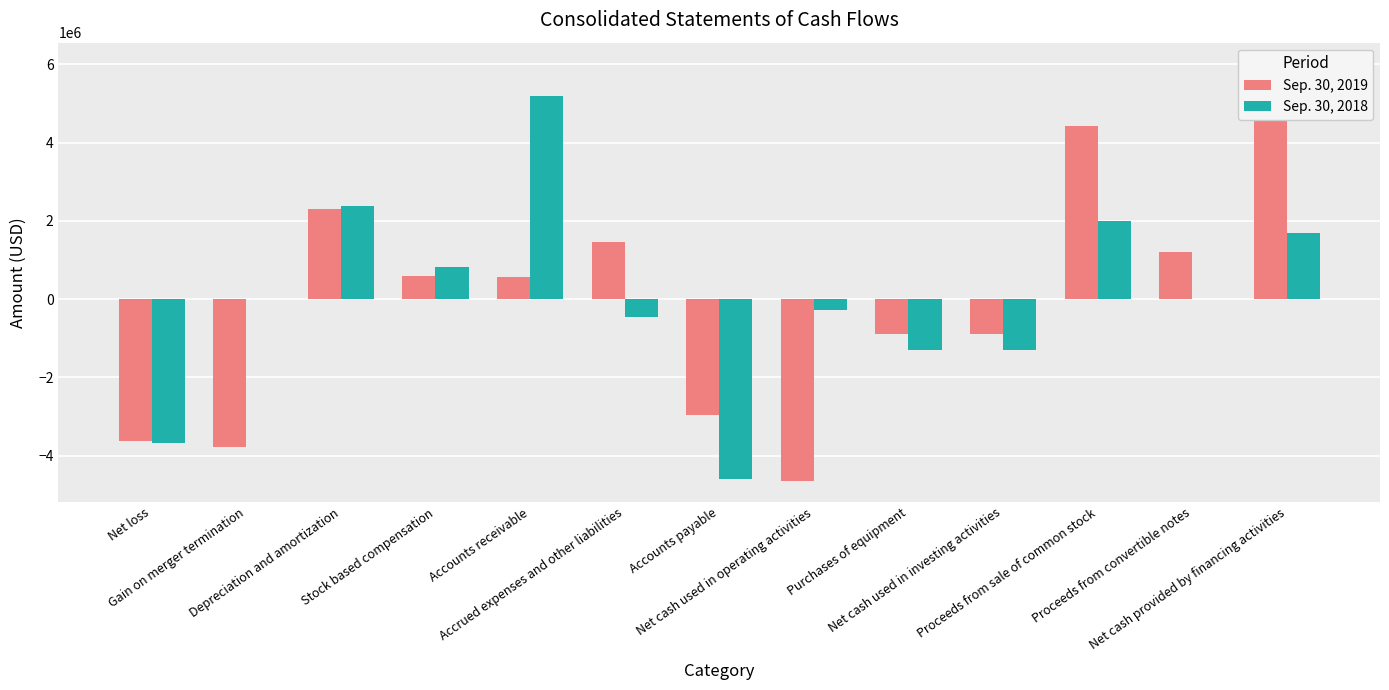

Which category has the highest value in the Sep. 30, 2018 series?

Accounts receivable